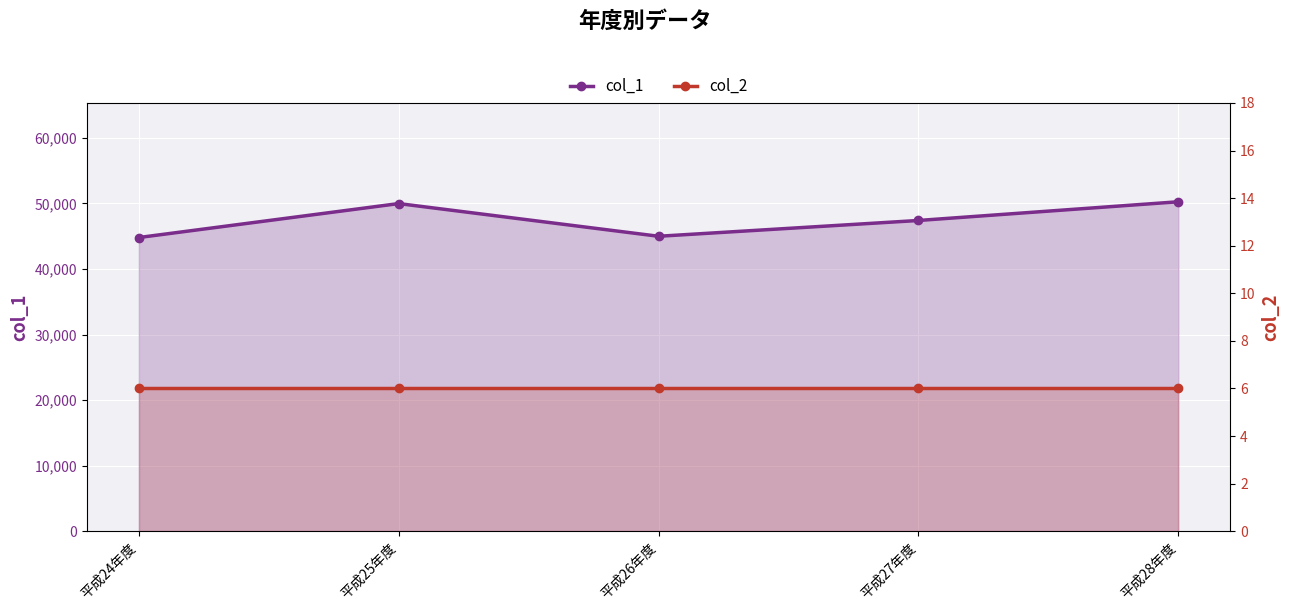

Which has a higher value, 平成24年度 or 平成26年度?

平成26年度